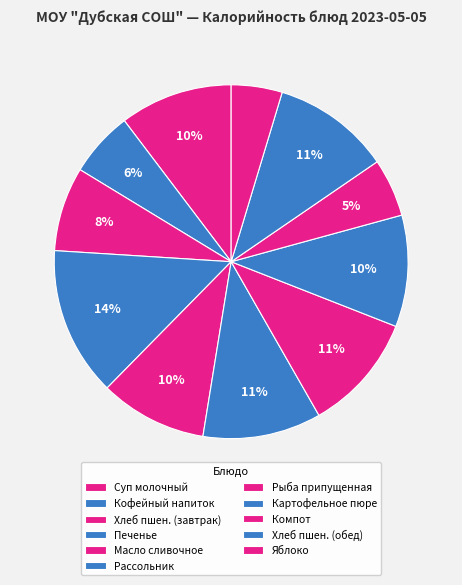

To the nearest percent, what portion does Масло сливочное represent?

10%